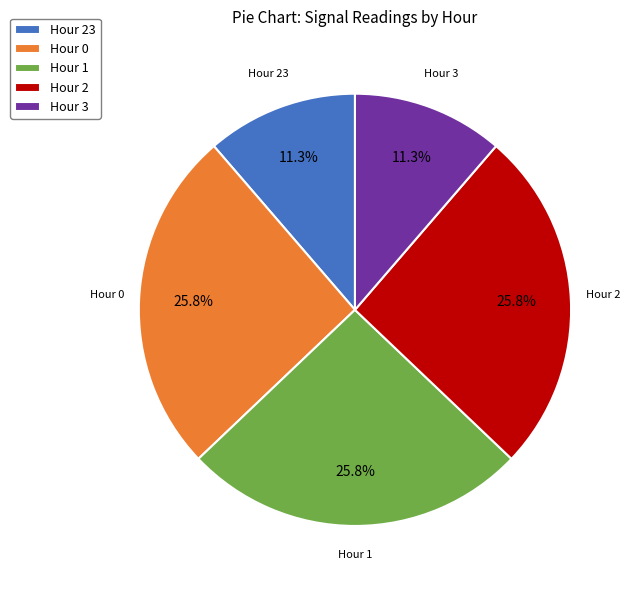

To the nearest percent, what portion does Hour 1 represent?

26%